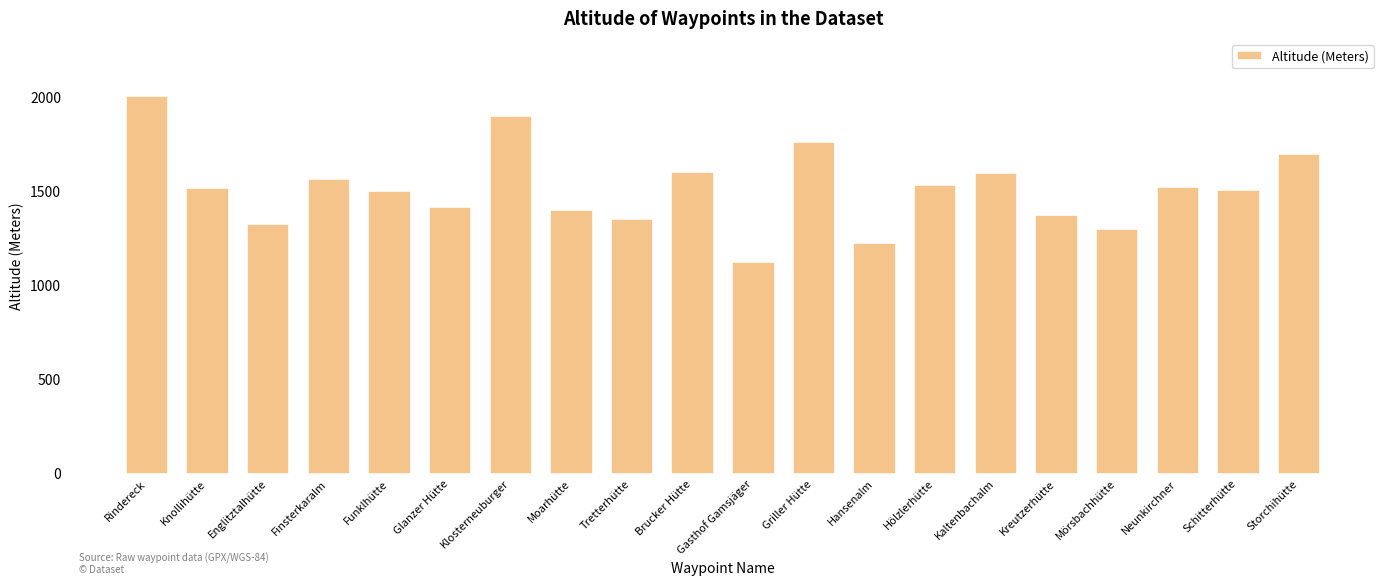

What is the label of the 17th bar from the left?

Mörsbachhütte